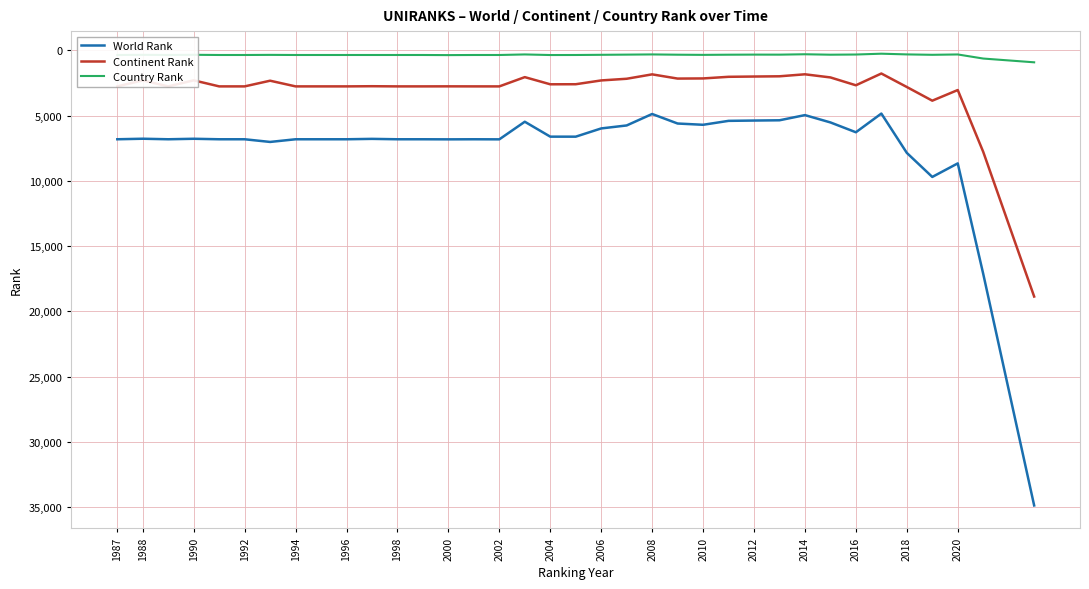

Which series has the largest total across all categories?

World Rank